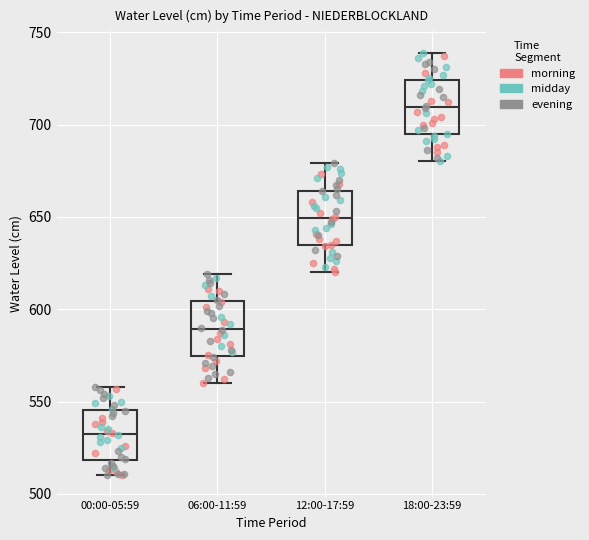

Where does the median line of the box for 06:00-11:59 sit on the y-axis? The values are not printed on the chart, so give them approximately, as read against the axis.

590